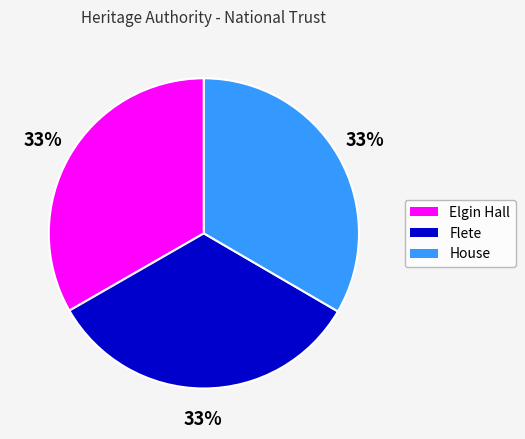

Is there a majority slice in this chart?

No